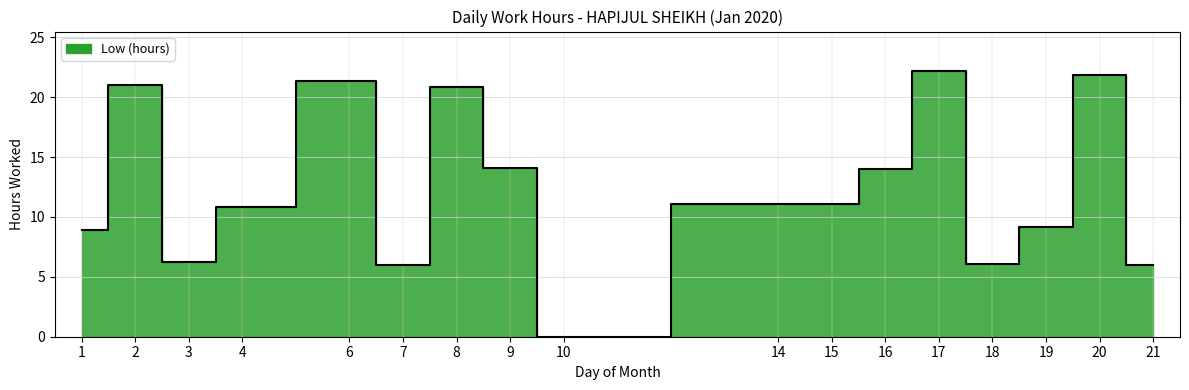

What is the sum of all values?

210.8